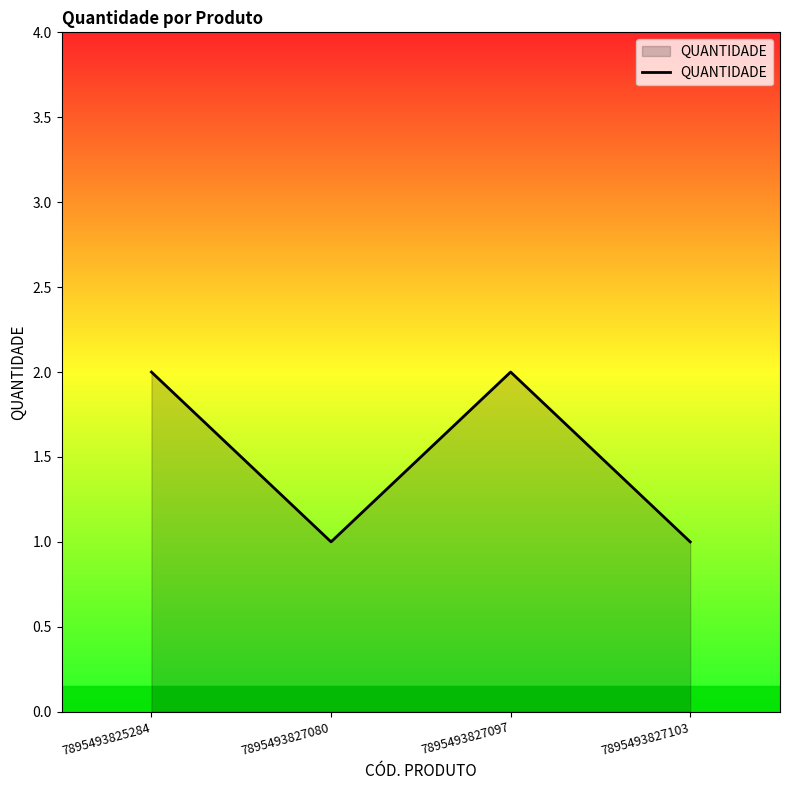

What is the ratio of the value at 7895493825284 to the value at 7895493827080?

2.0